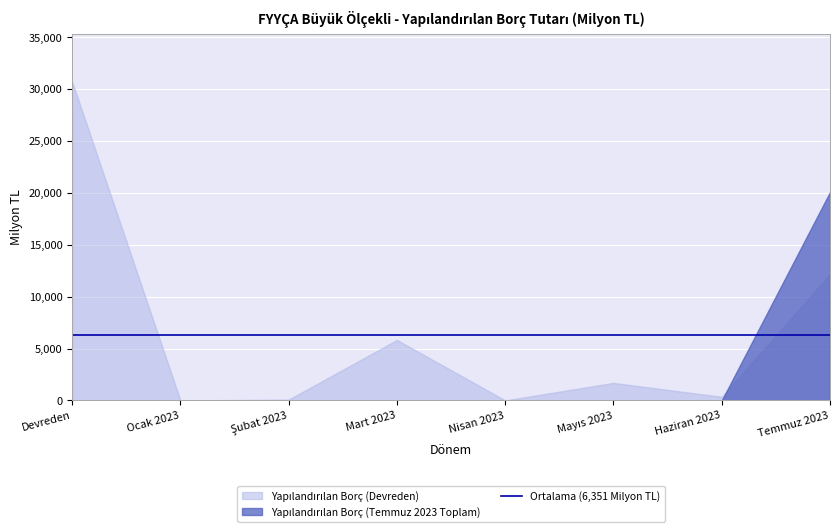

Is it true that Yapılandırılan Borç Tutarı (Milyon TL) - Devreden equals 30719.9 at Devreden?

True